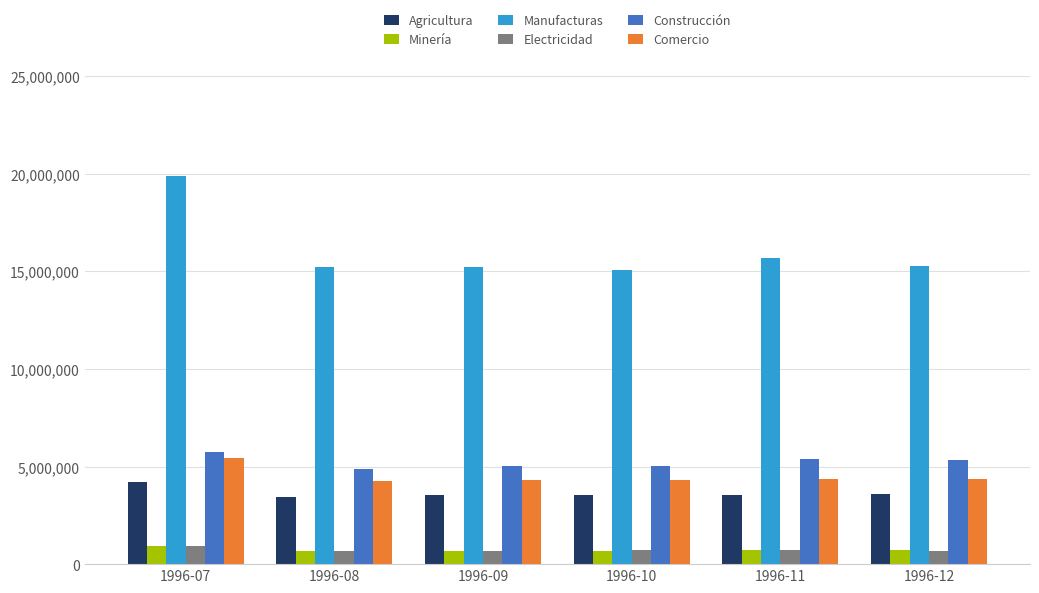

The Comercio series shows 5456859.8 at 1996-07. True or false?

True